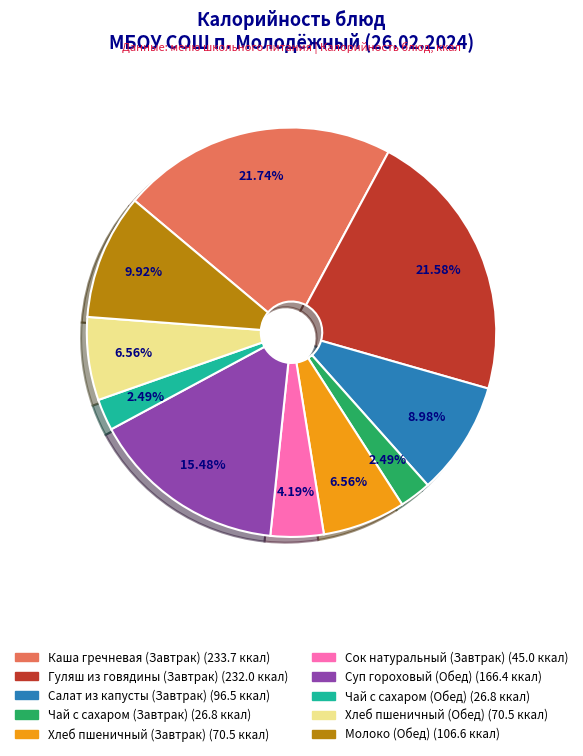

Between Каша гречневая (Завтрак) and Чай с сахаром (Завтрак), which is larger?

Каша гречневая (Завтрак)